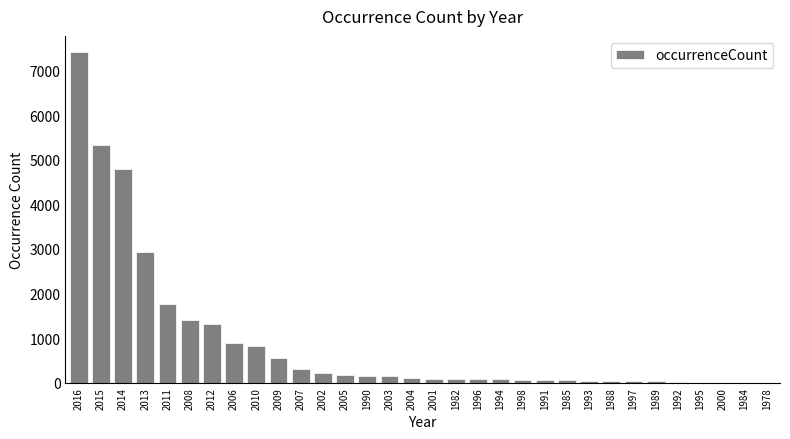

The value at 2010 is 181. True or false?

False